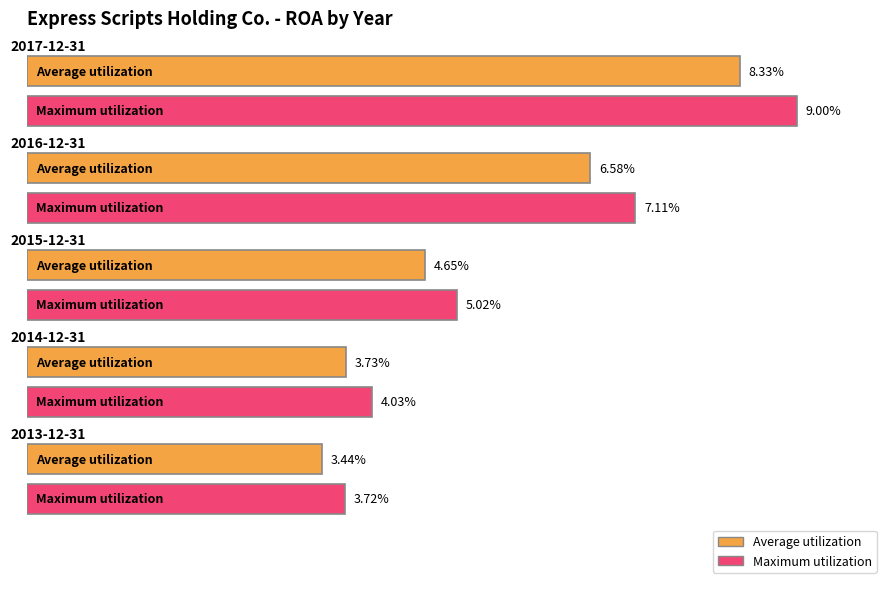

Is it true that the value at 2013-12-31 is 0.1?

False